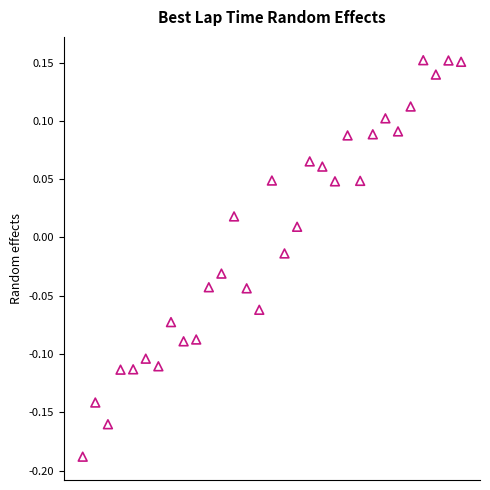

What is the range of Y values (max minus min)?

0.3